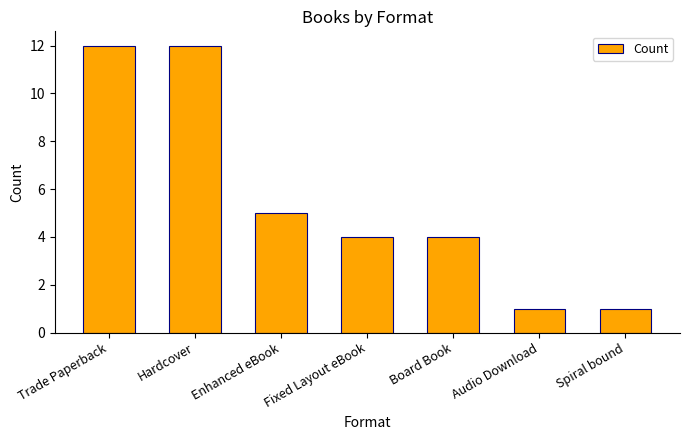

What is the value of the 1st bar from the left?

12